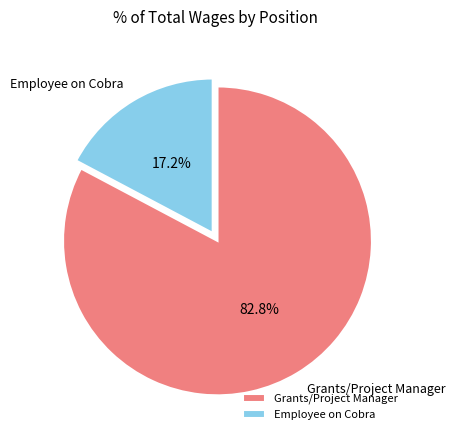

What percentage do Employee on Cobra and Grants/Project Manager together represent?

100.0%